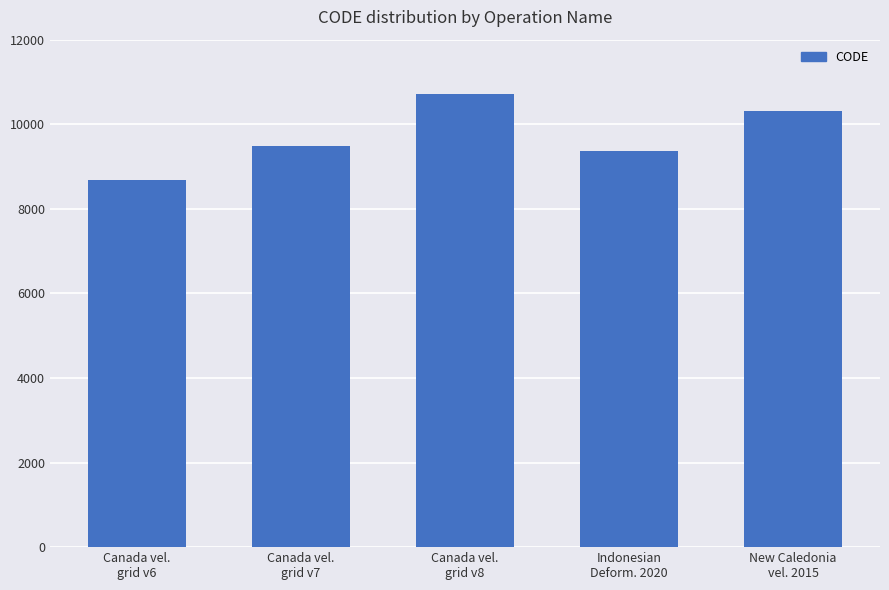

What is the minimum value shown in the chart?

8676